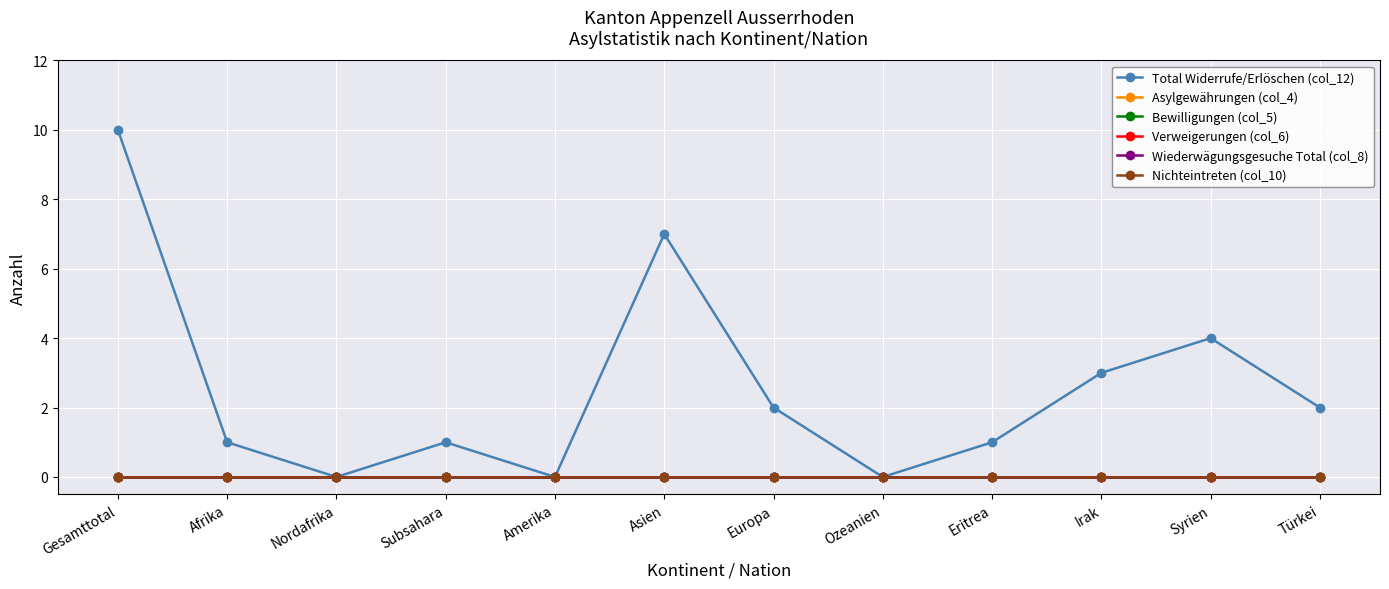

Is this an area chart (filled region under the line)?

No